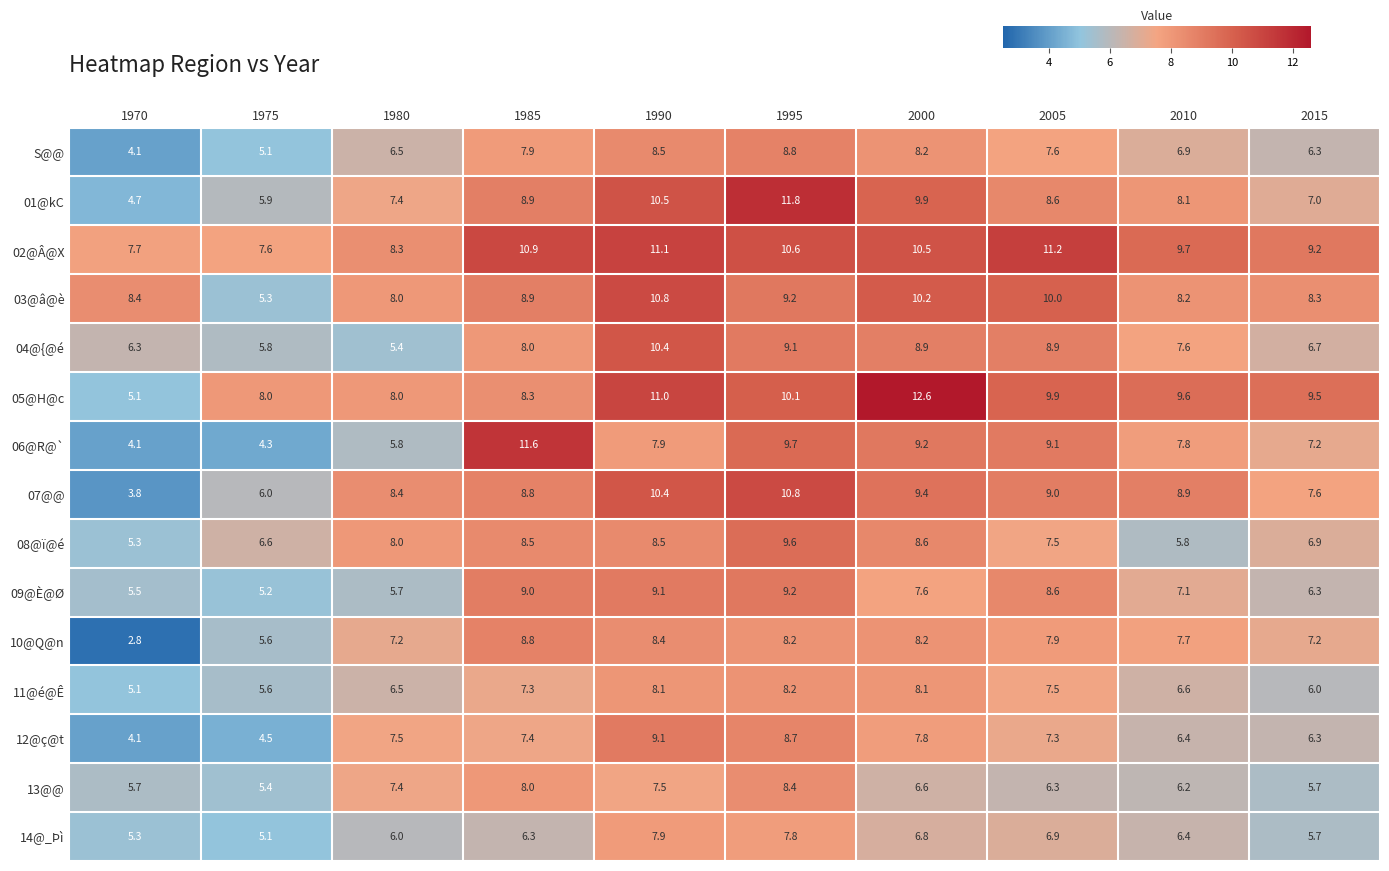

True or false: 10@Q@n has a value of 7.2 at 2015.

True